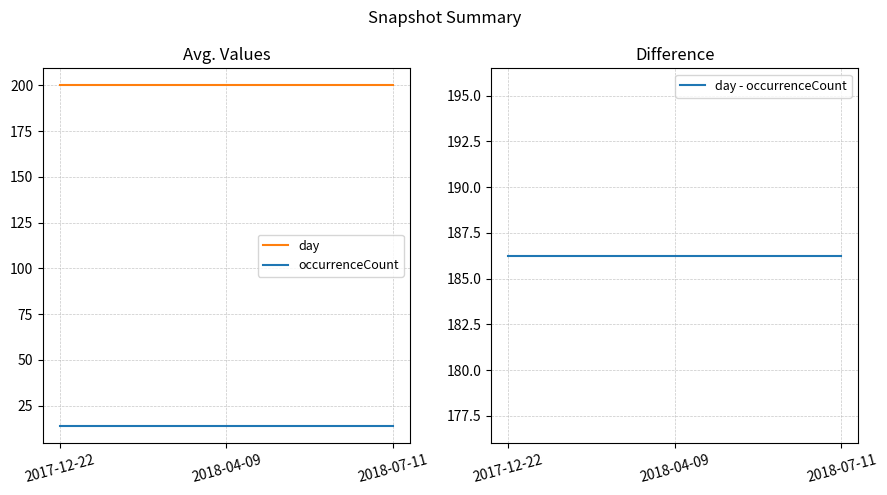

The occurrenceCount series shows 13.7 at 2018-07-11. True or false?

True